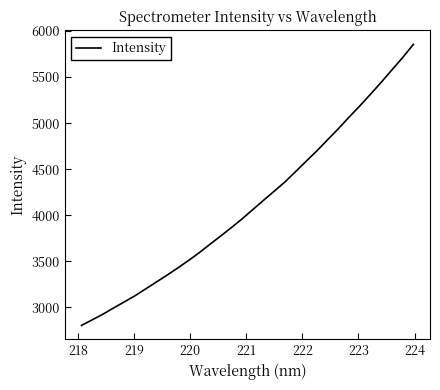

What is the difference between the second highest and second lowest values?

2846.8